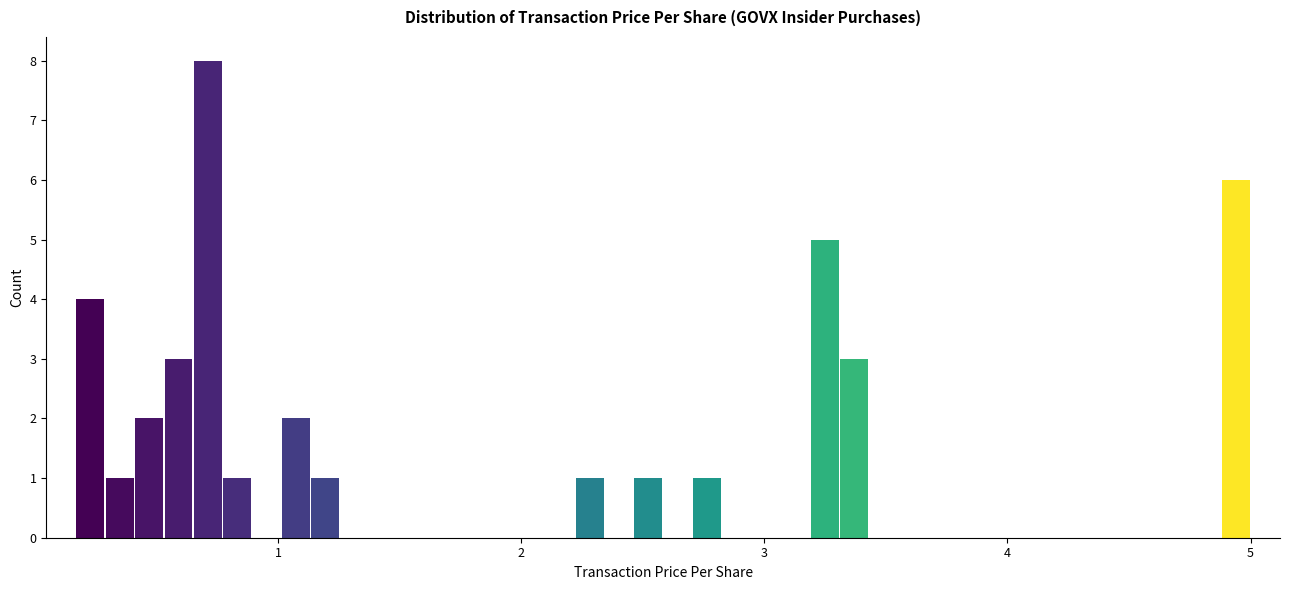

Around what value on the x-axis is the tallest bar? Give the approximate position of its centre, as read against the axis.

0.7